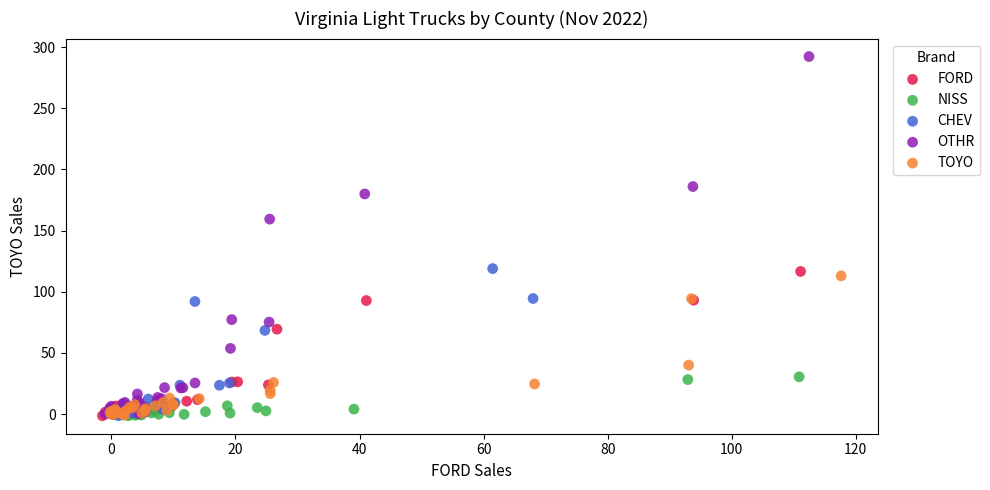

Which series contains the highest Y value?

OTHR